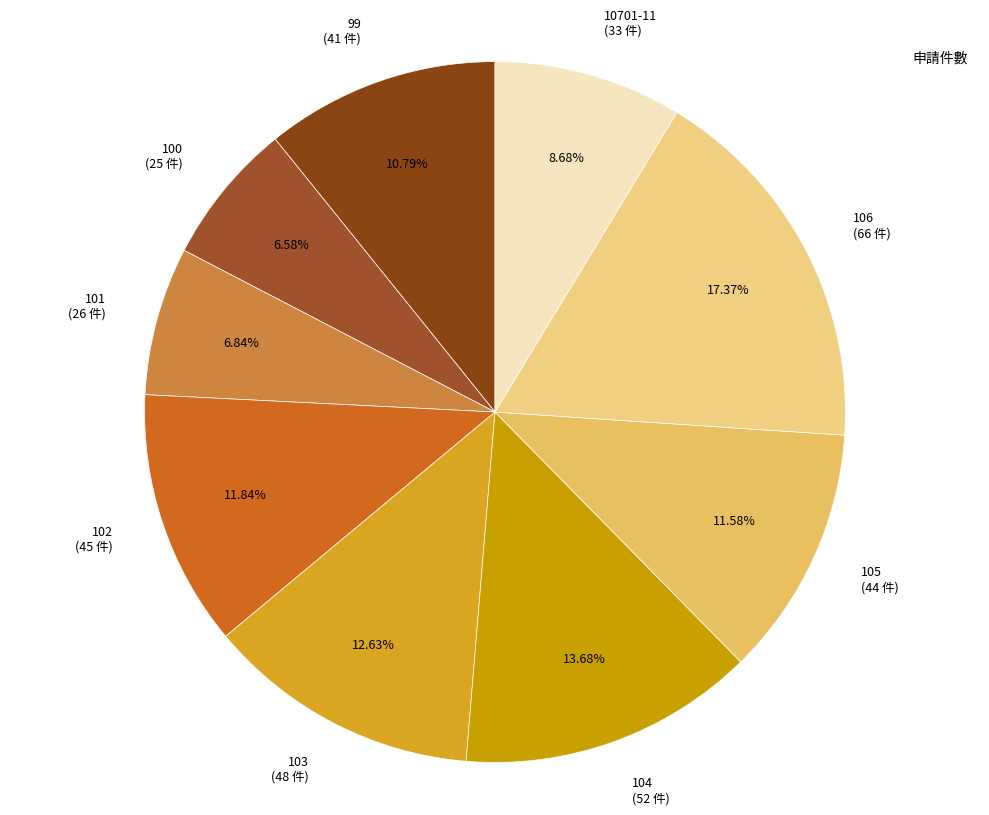

What is the total percentage of 10701-11 and 100?

15.3%